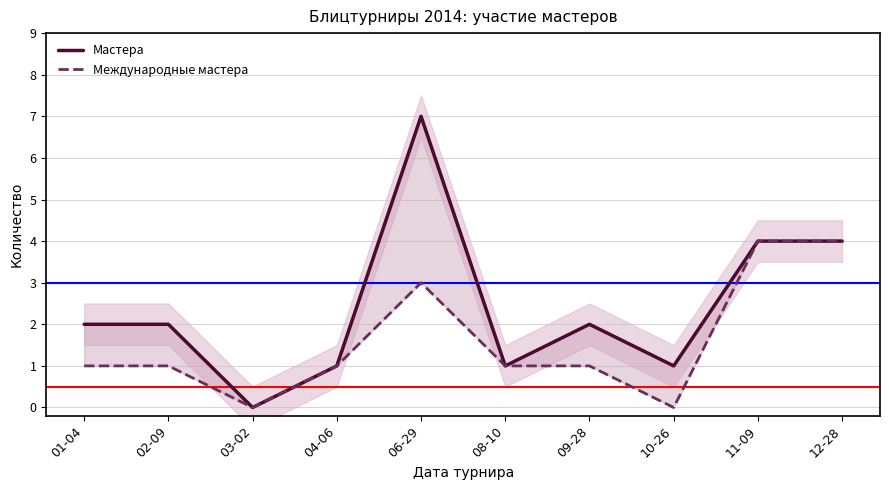

Which category has the highest value across all series?

06-29